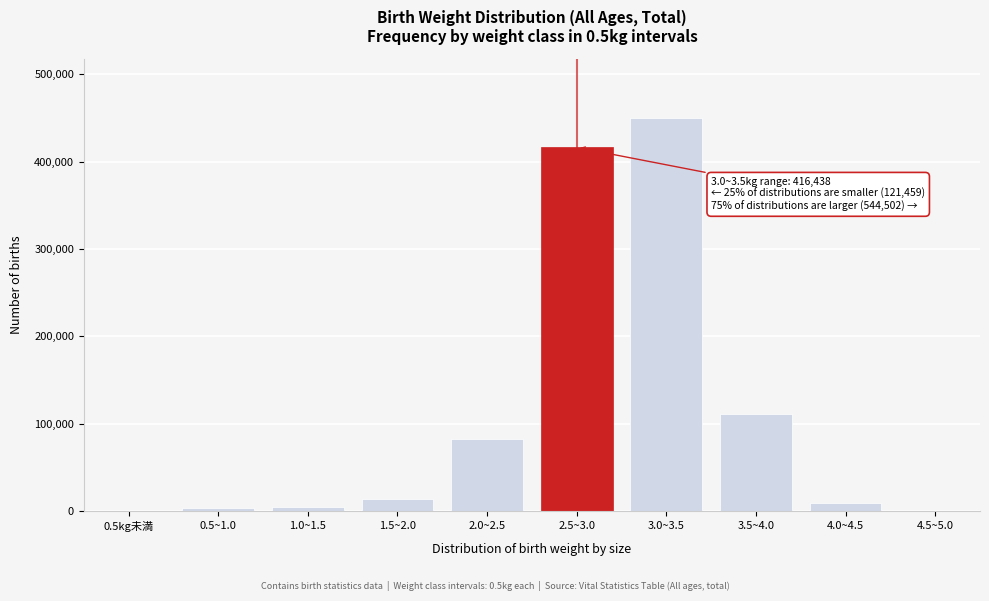

Between 2.0~2.5 and 1.5~2.0, which is larger?

2.0~2.5